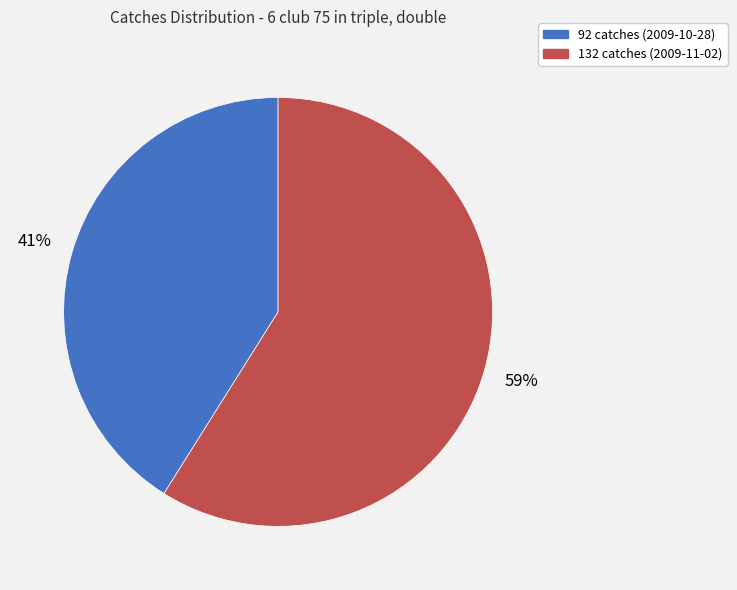

How many segments does this pie chart have?

2